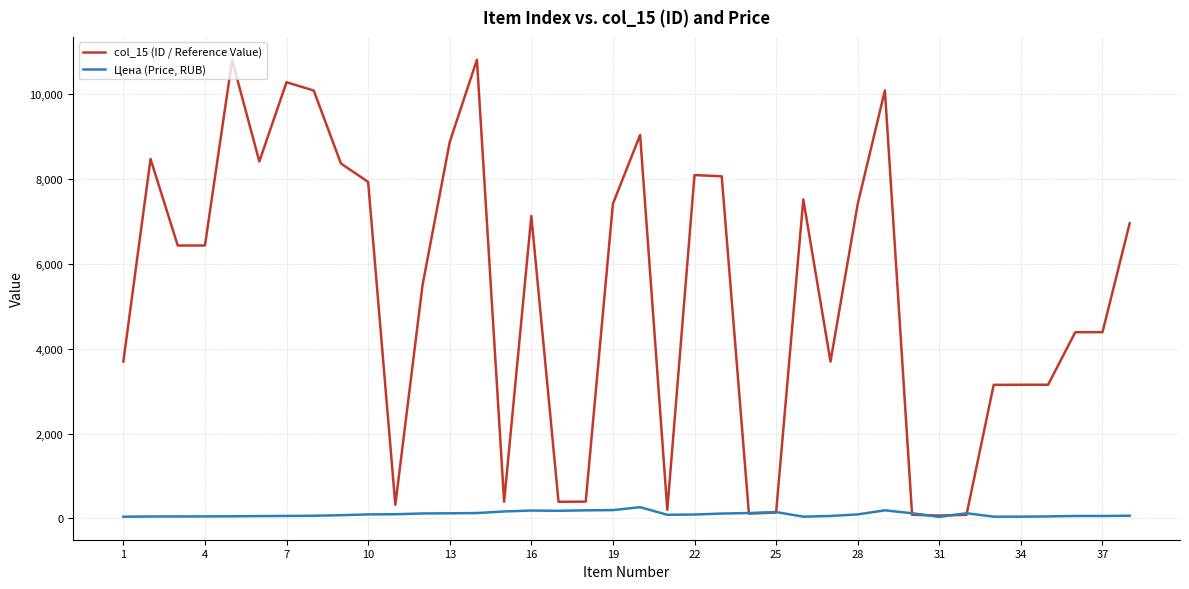

List the series in order of their peak value, highest first.

col_15 (ID / Reference Value), Цена (Price, RUB)